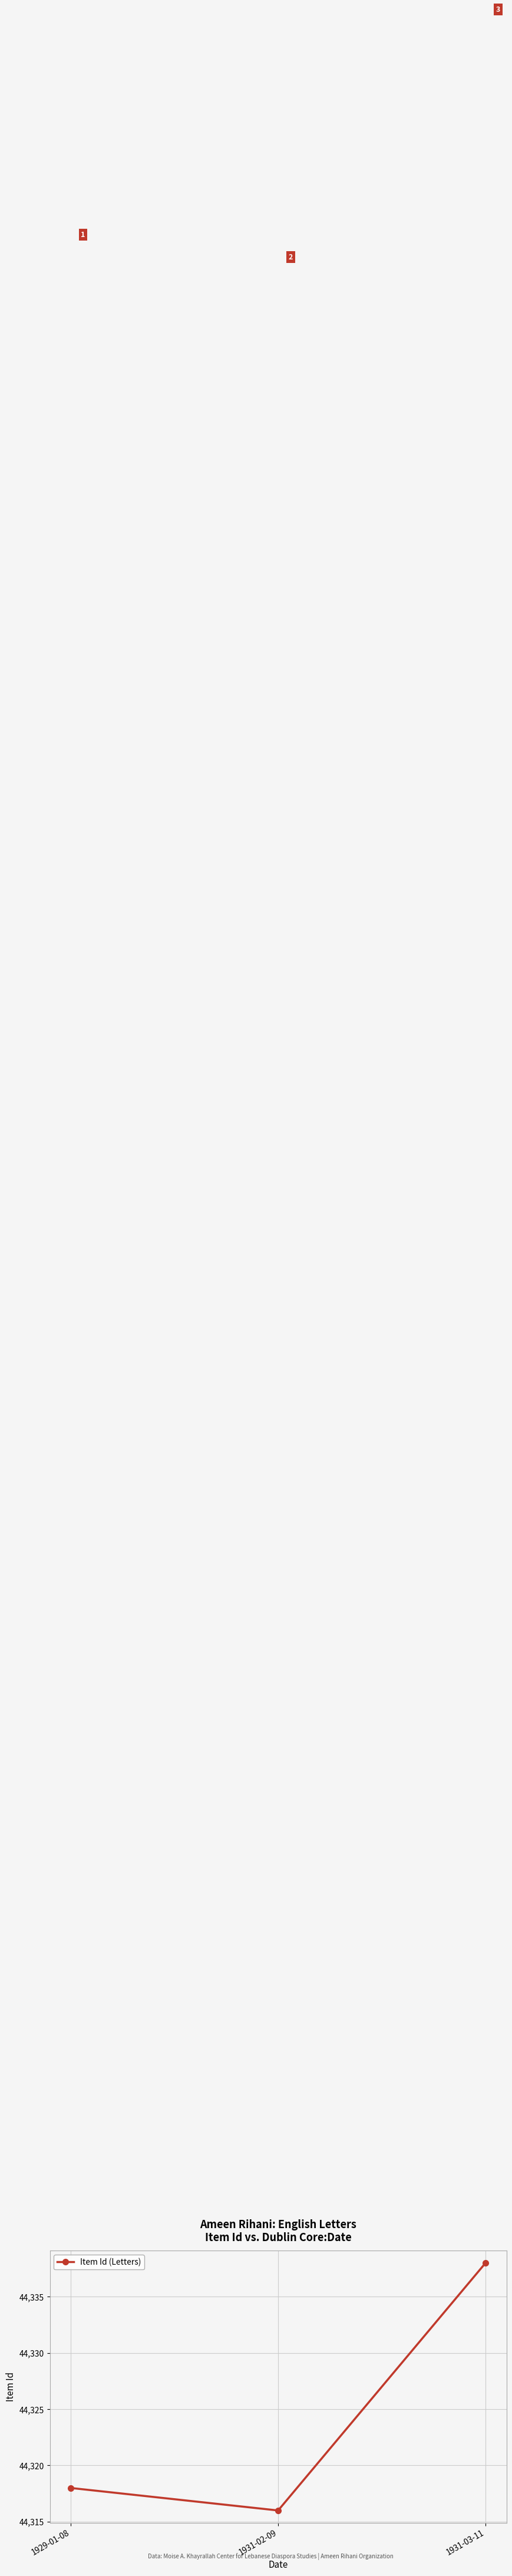

The value at 1931-02-09 is 44316. True or false?

True